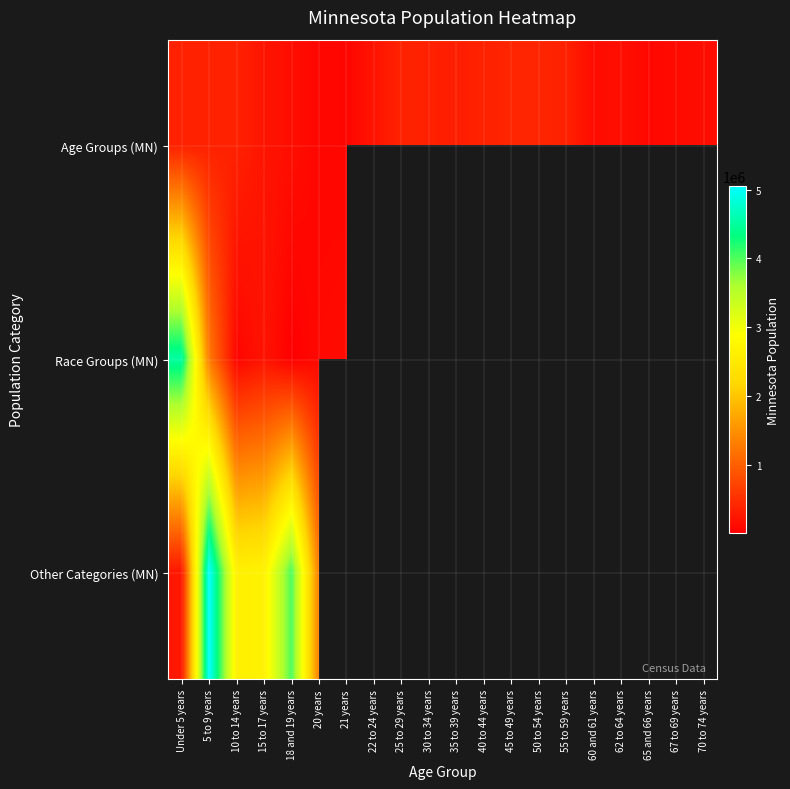

Between 40 to 44 years and 30 to 34 years, which is larger?

40 to 44 years